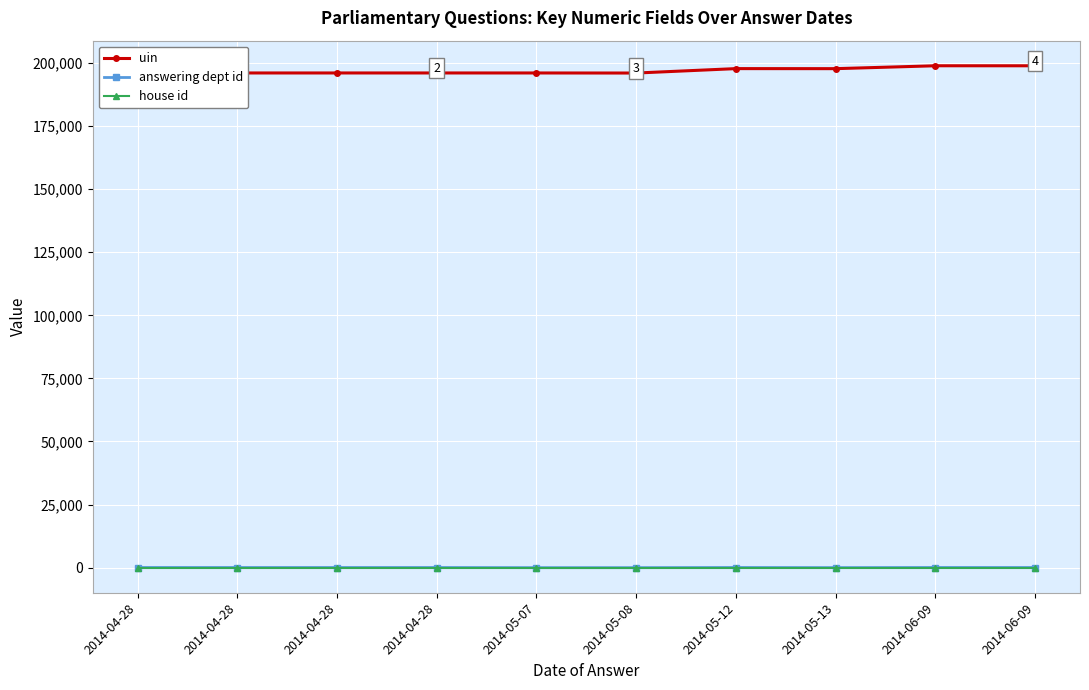

The uin series shows 292995 at 2014-05-07. True or false?

False